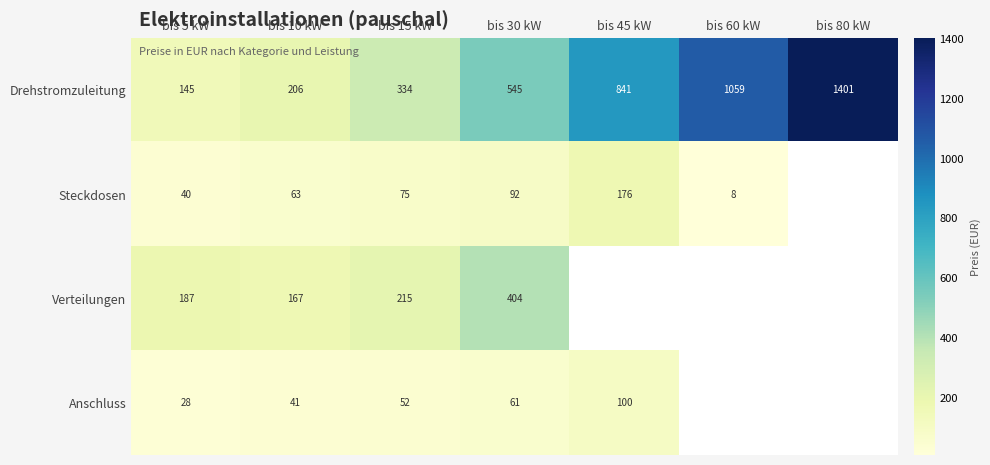

What is the maximum value for Drehstromzuleitung?

1401